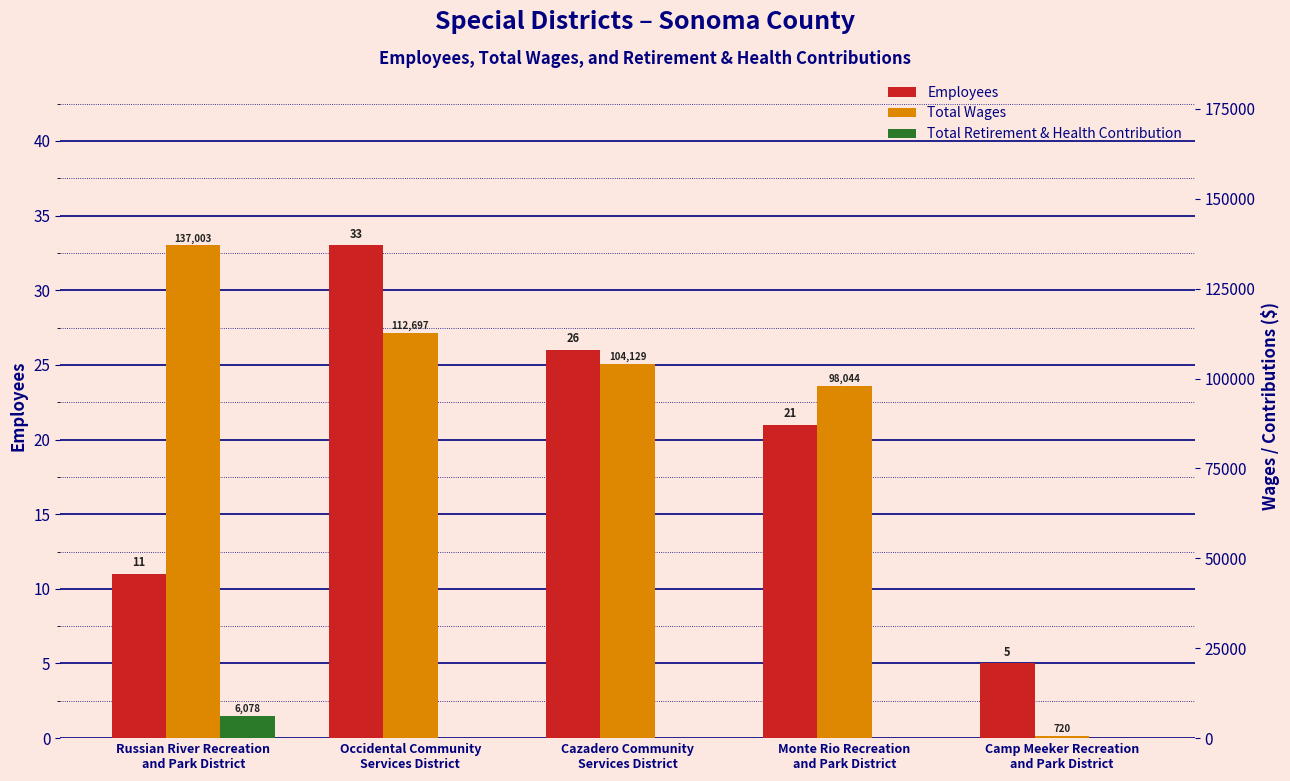

Which category has the lowest value in the Total Wages series?

Camp Meeker Recreation
and Park District